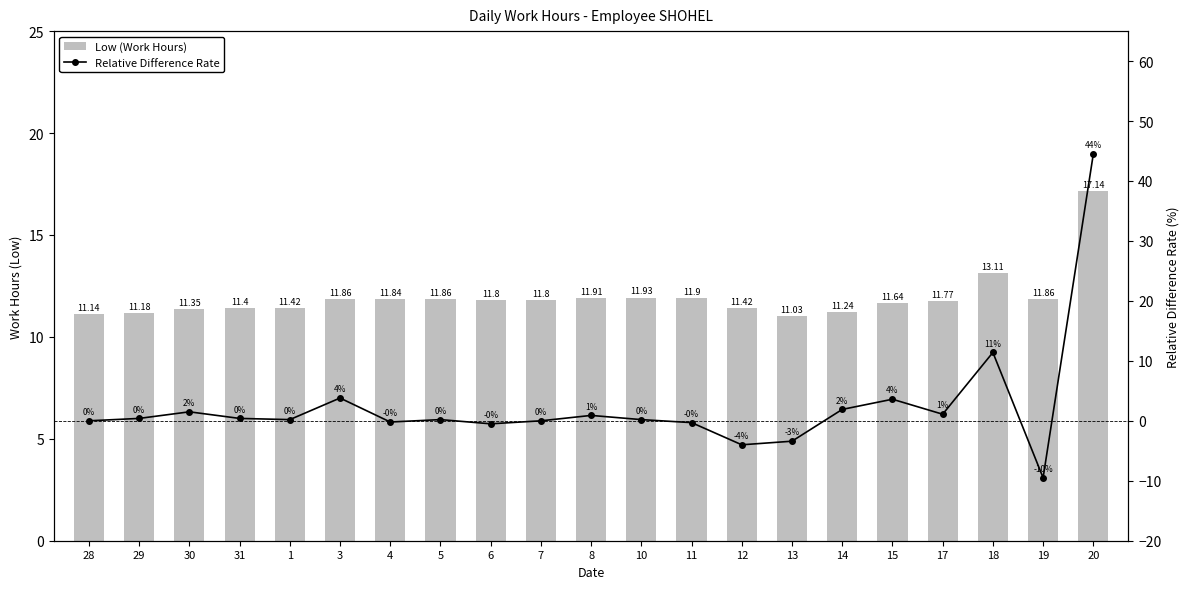

What value does the Relative Difference Rate series have at 29?

0.4